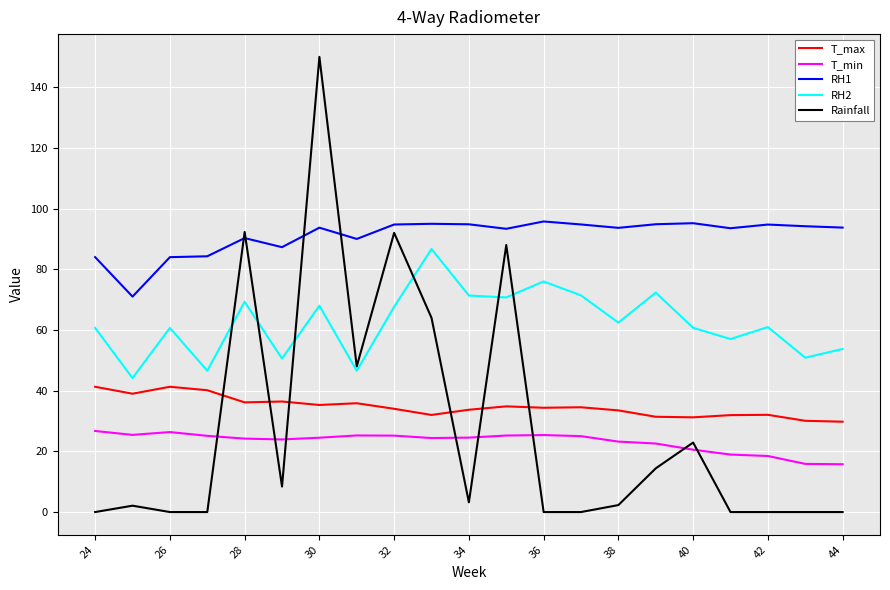

Which series has the largest range (max minus min)?

Rainfall